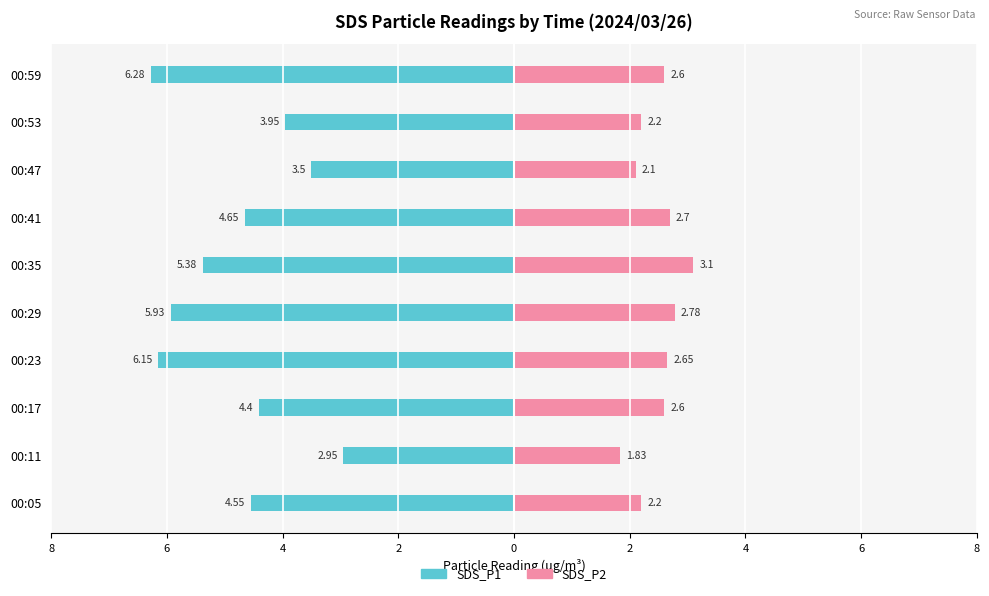

What value does the SDS_P2 series have at 00:41?

2.7